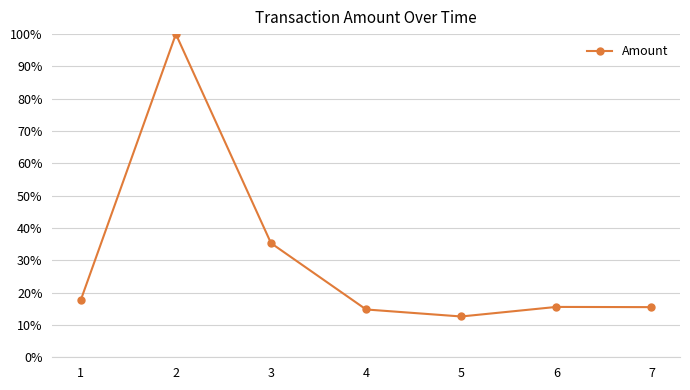

What is the approximate value at 4?

0.1